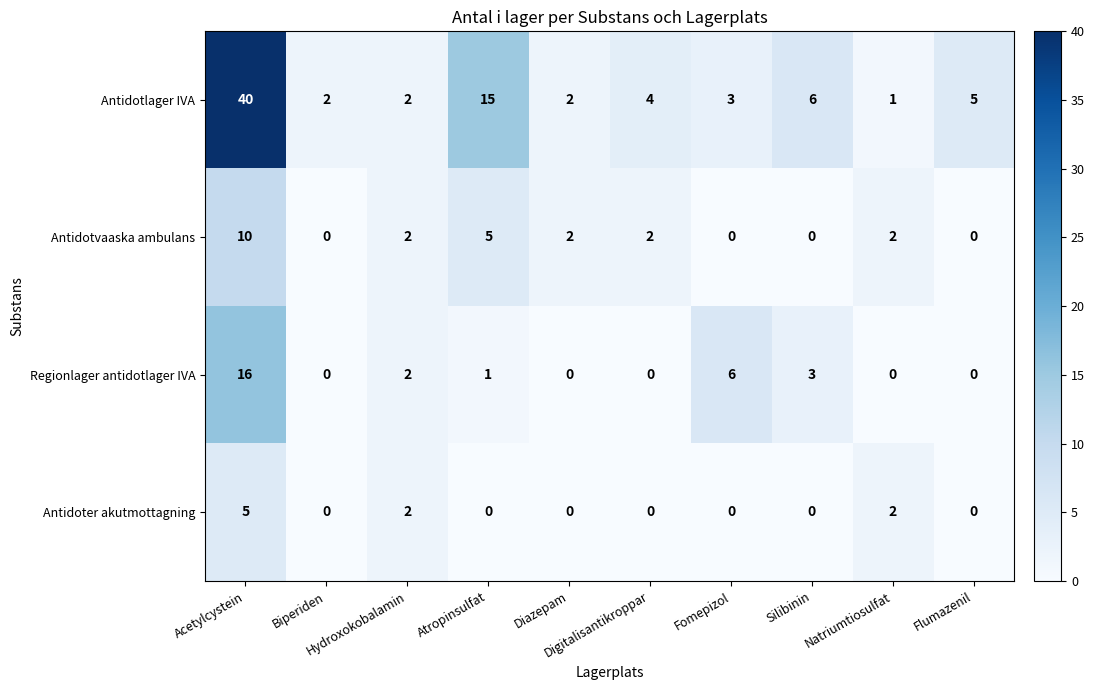

Which series has the largest total across all categories?

Antidotlager IVA